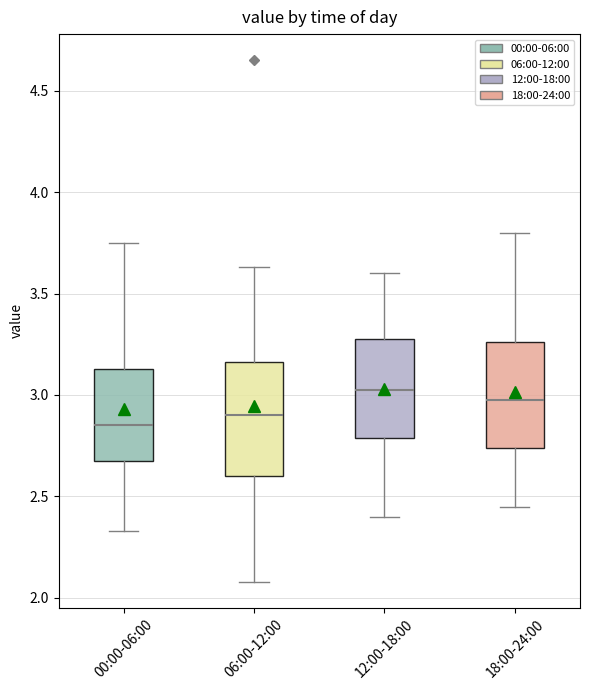

Reading left to right, read every box against the y-axis: the position of its median line, the range the box covers, and the ends of its whiskers. The values are not printed on the chart, so give them approximately, as read against the axis.

00:00-06:00: median 2.85, box 2.70 to 3.15, whiskers 2.35 to 3.75
06:00-12:00: median 2.90, box 2.60 to 3.15, whiskers 2.10 to 3.65
12:00-18:00: median 3.05, box 2.80 to 3.30, whiskers 2.40 to 3.60
18:00-24:00: median 3.00, box 2.75 to 3.25, whiskers 2.45 to 3.80